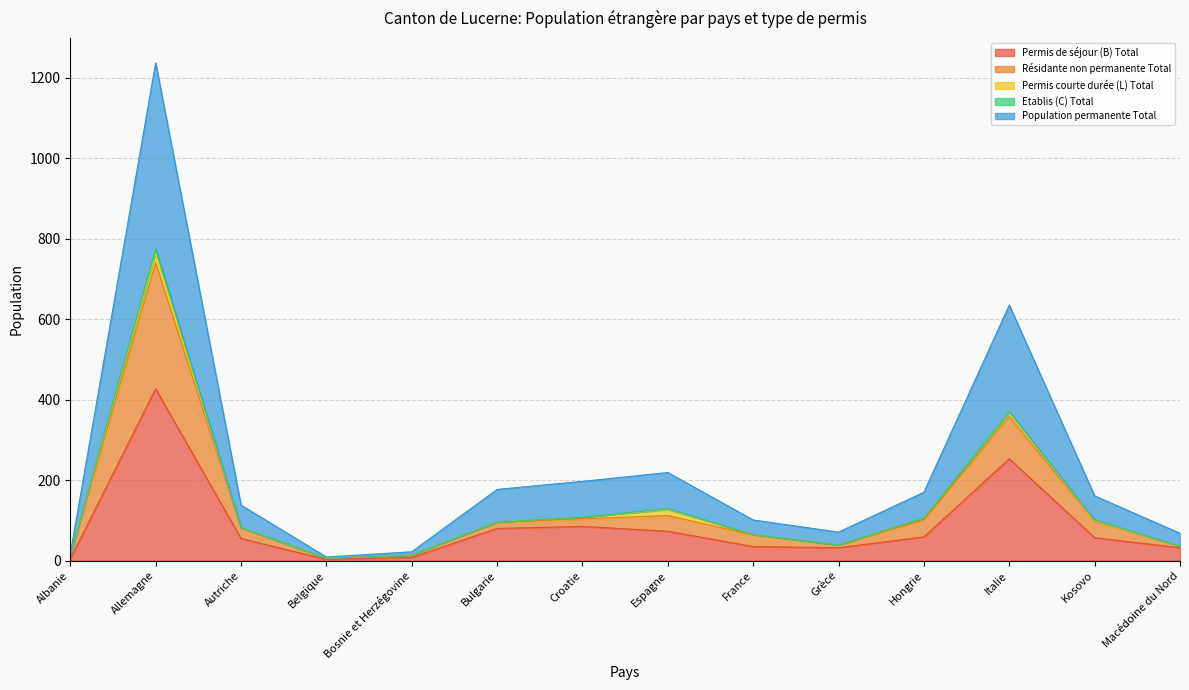

List the labels in order of Population permanente Total value, largest first.

Allemagne, Italie, Espagne, Croatie, Bulgarie, Hongrie, Kosovo, Autriche, France, Grèce, Macédoine du Nord, Bosnie et Herzégovine, Albanie, Belgique